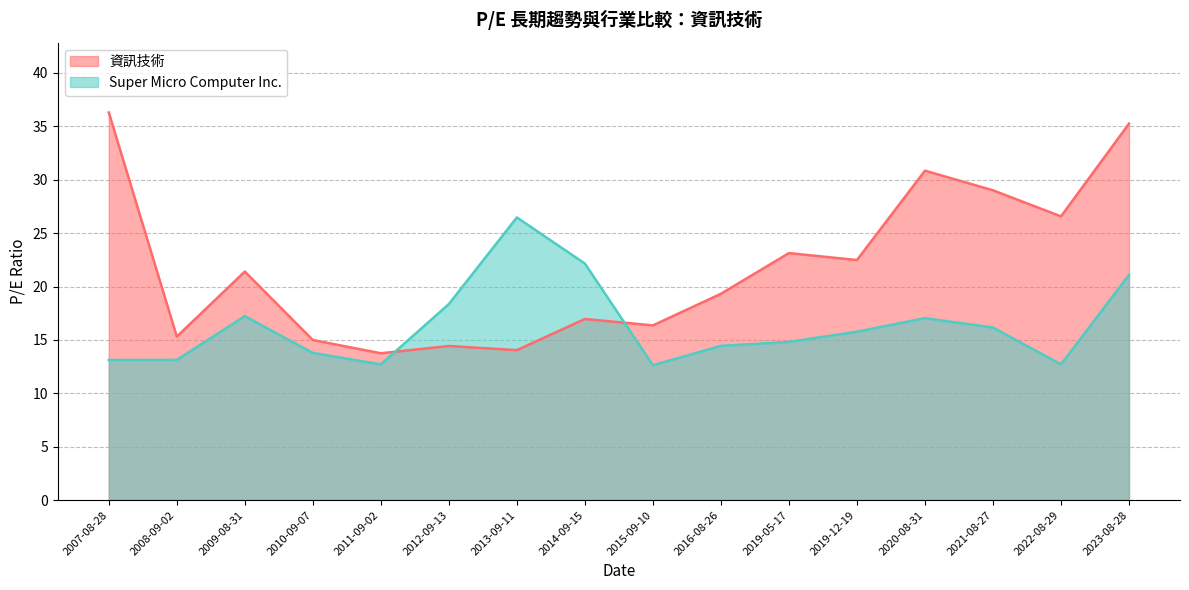

Is the value of Super Micro Computer Inc. at 2007-08-28 greater than the value of 資訊技術 at 2015-09-10?

No